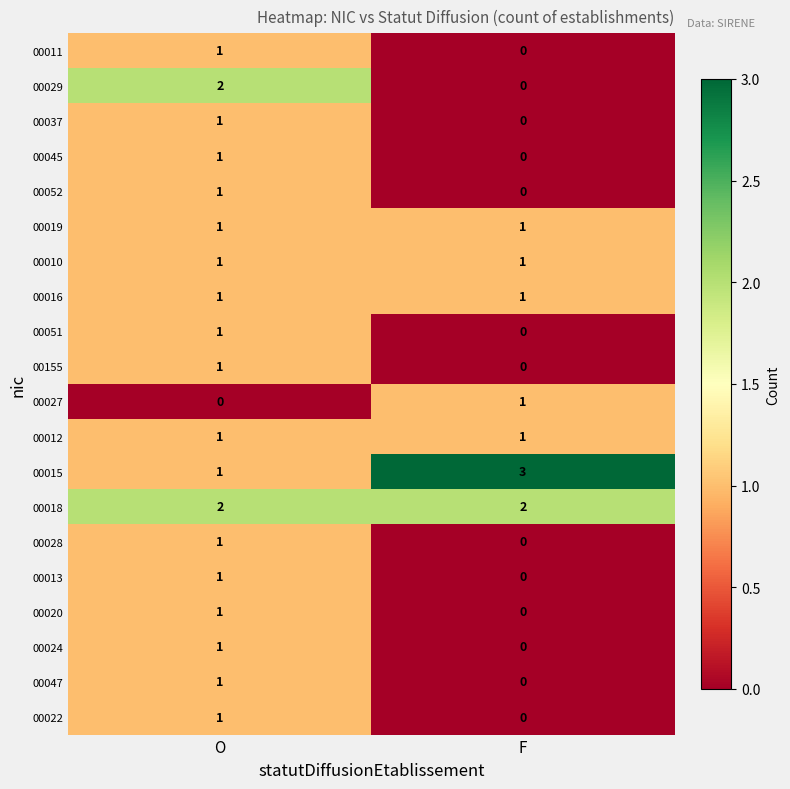

What is the spread (max minus min) of values at F?

3